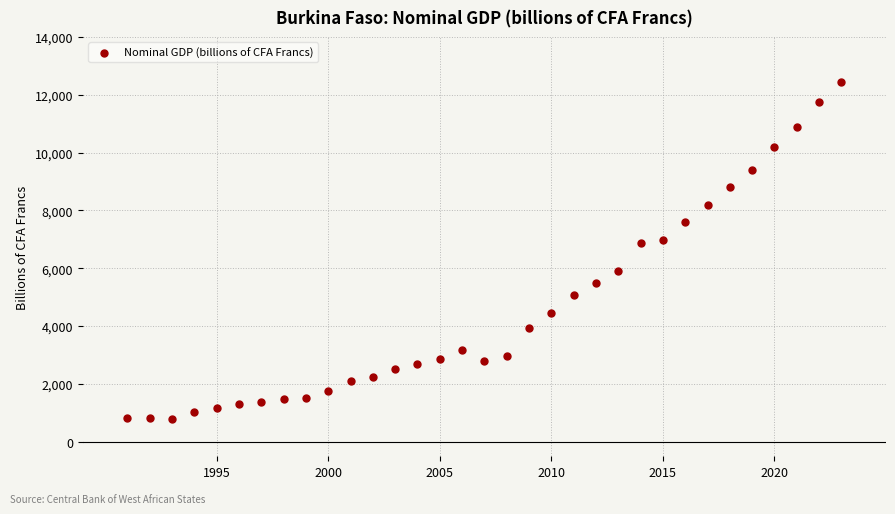

What is the range of X values (max minus min)?

32.0